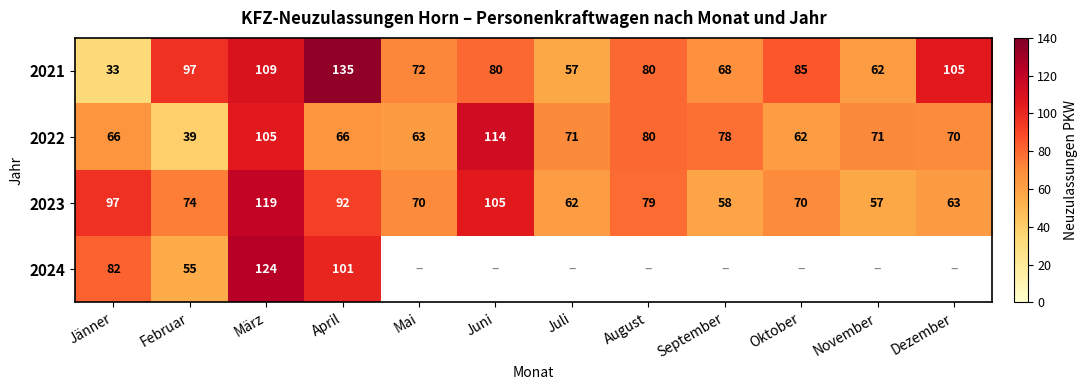

What is the maximum value shown in the chart?

135.0